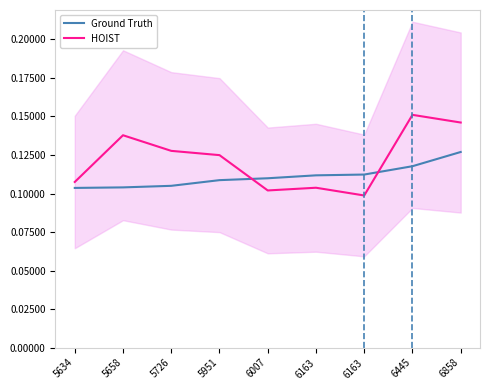

What is the maximum value for HOIST?

0.2